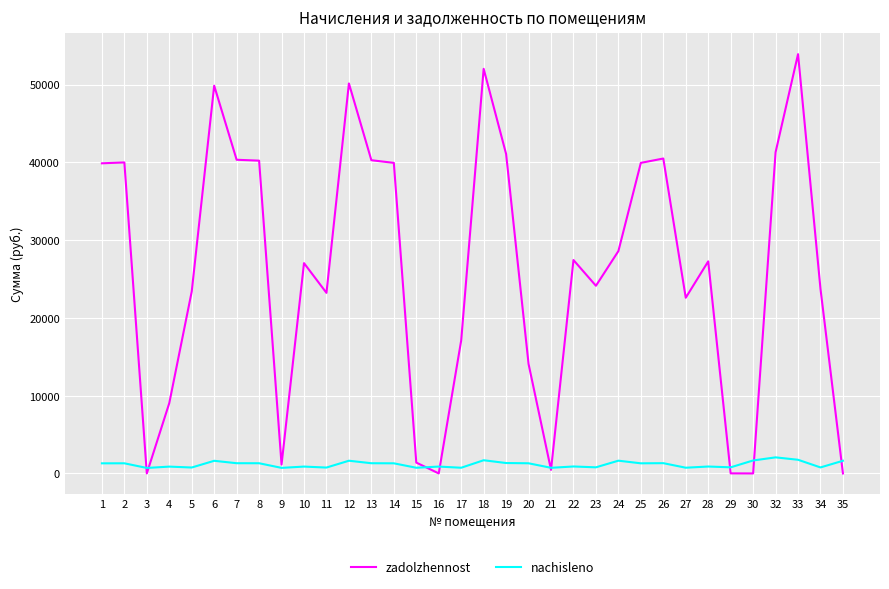

At 5, list the series in order from smallest to largest.

nachisleno, zadolzhennost